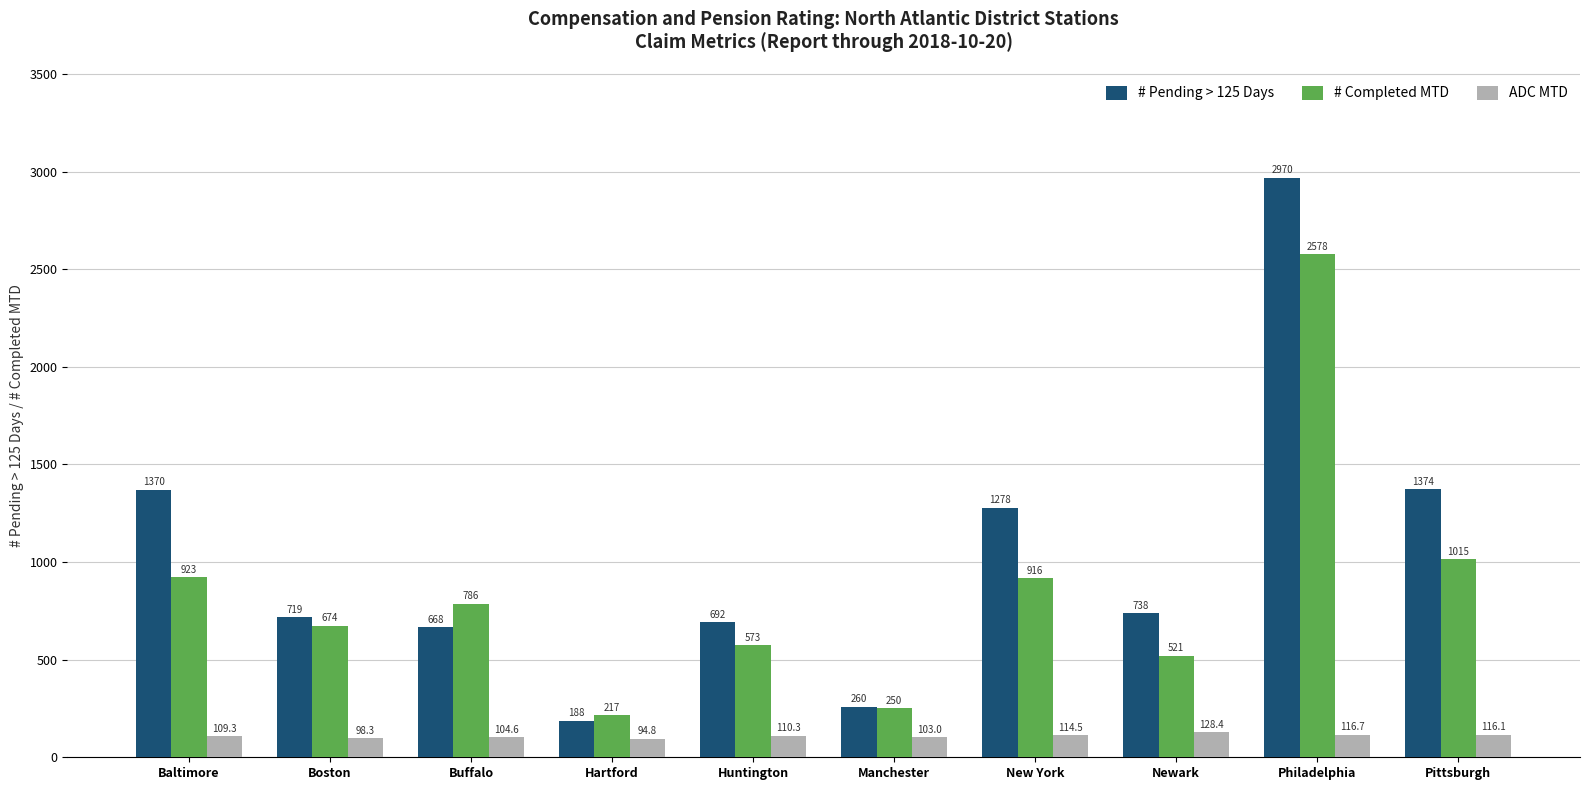

How many values in the # Pending > 125 Days series are below 738?

5